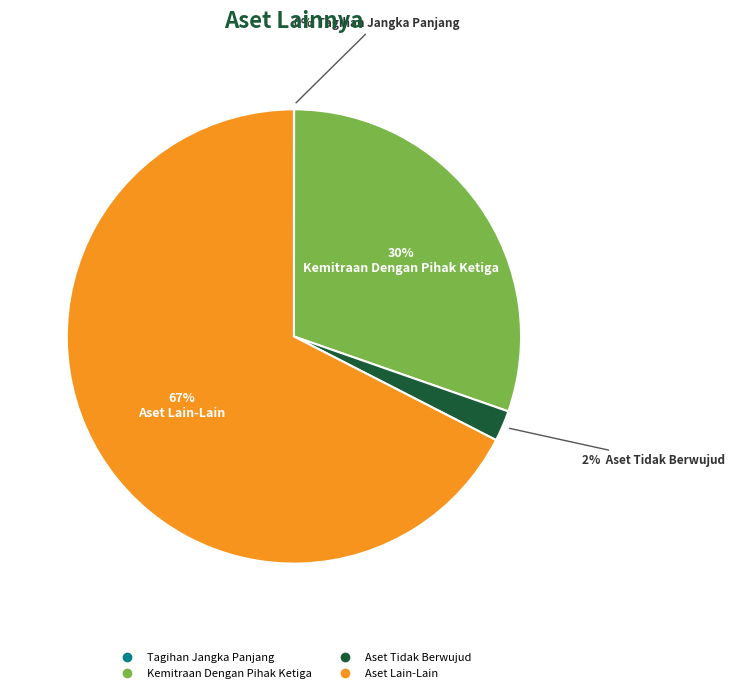

Is it true that Aset Tidak Berwujud is 11% of the pie?

False